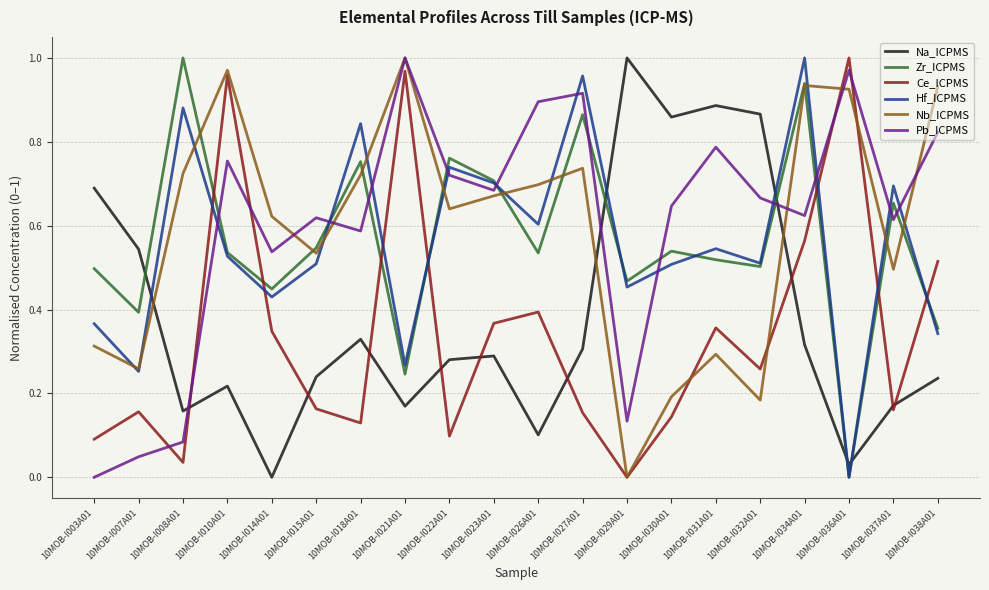

Is it true that Ce_ICPMS equals 0.6 at 10MOB-I034A01?

True